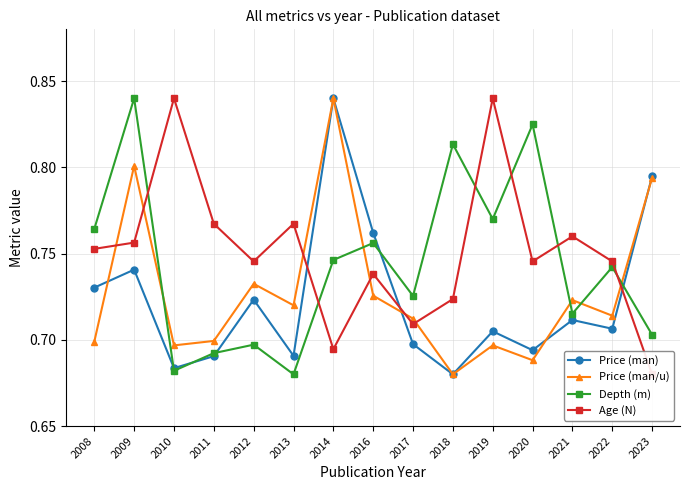

At which category is the sum across all series the highest?

2009